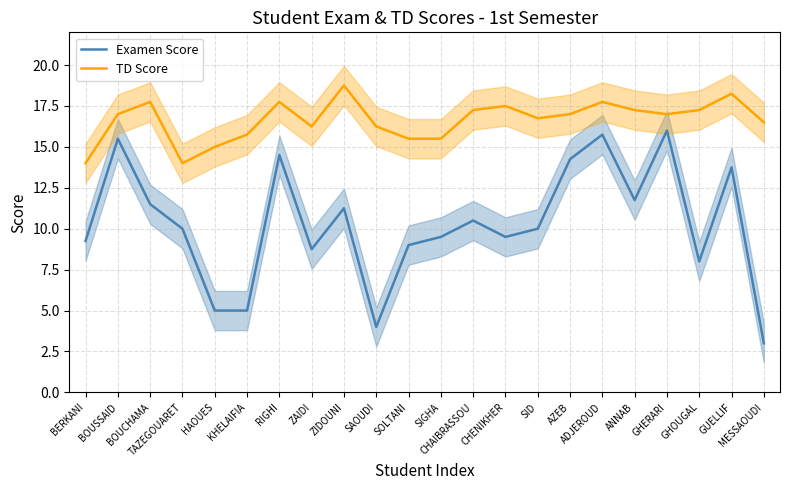

Between ZAIDI and SAOUDI, which series saw the biggest shift?

Examen Score